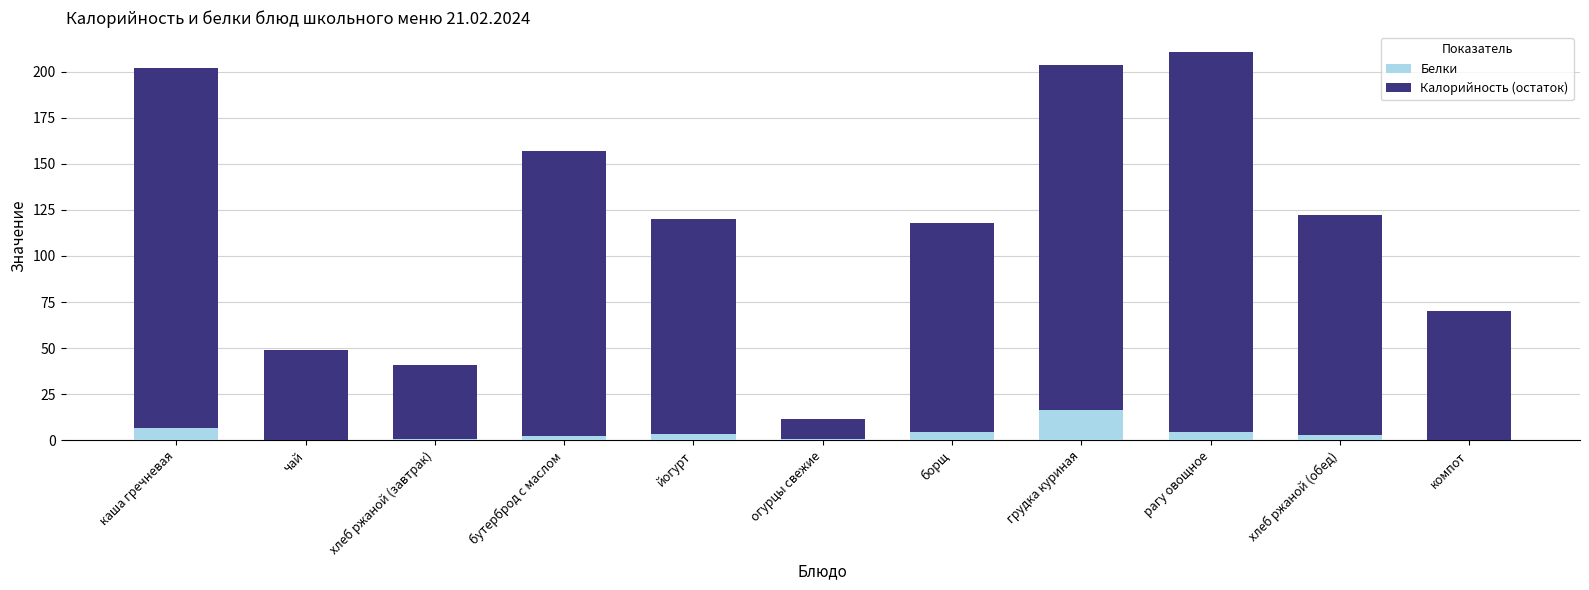

At which label does Белки reach its peak?

грудка куриная